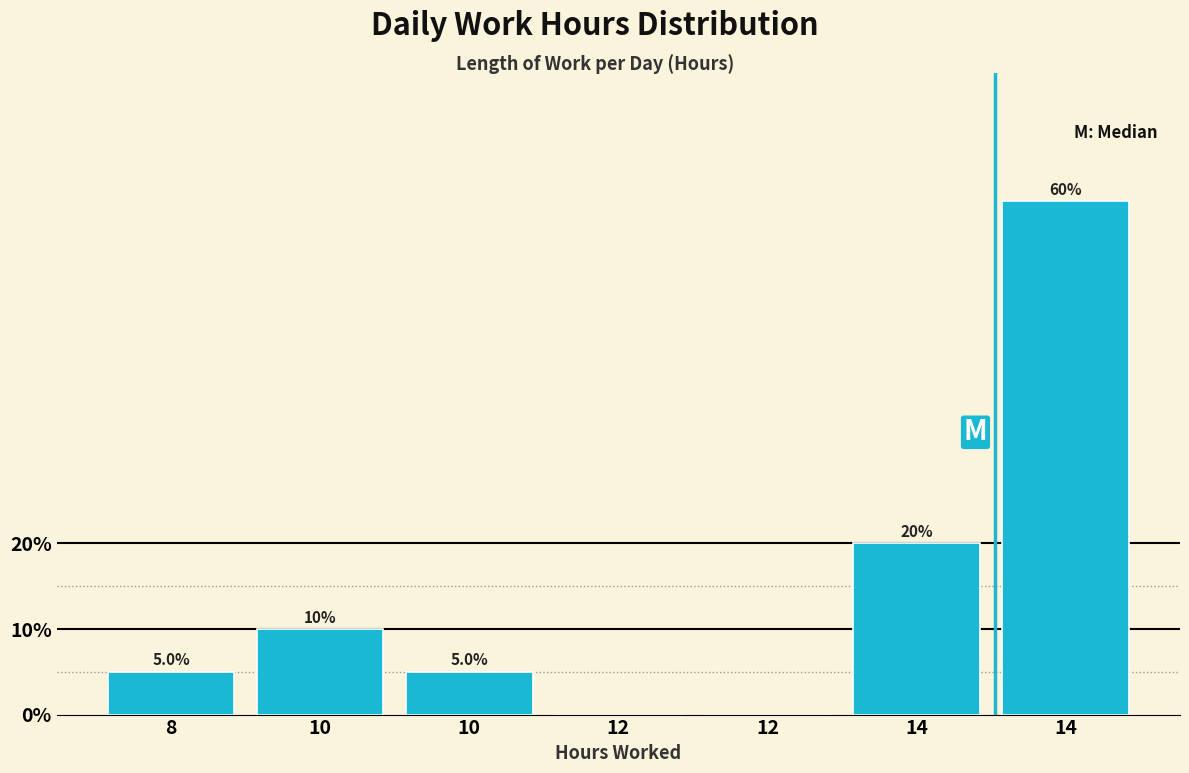

How many values are above zero?

5